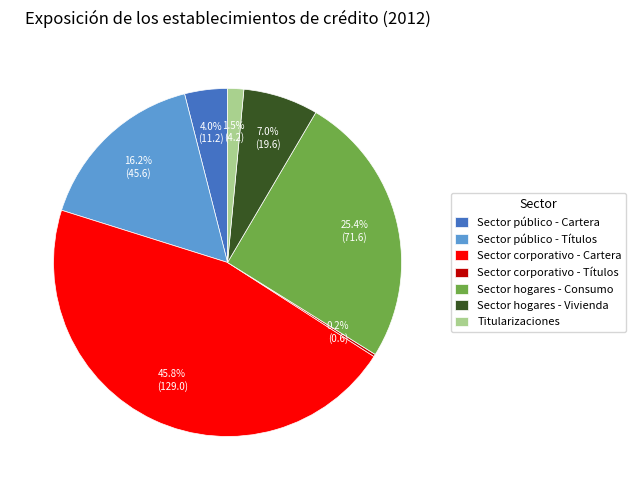

Is the sum of Sector público - Cartera and Sector hogares - Consumo greater than half?

No